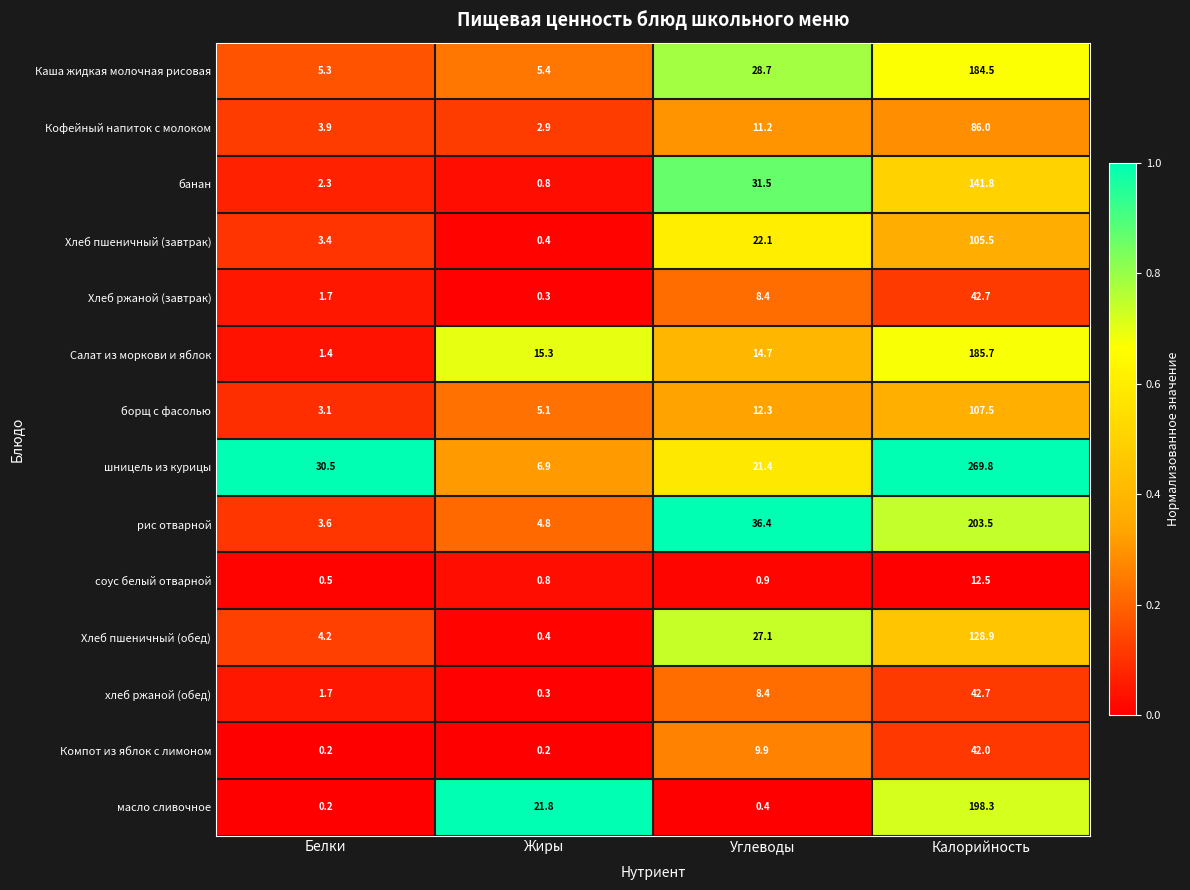

Rank the categories by Кофейный напиток с молоком value from highest to lowest.

Калорийность, Углеводы, Белки, Жиры